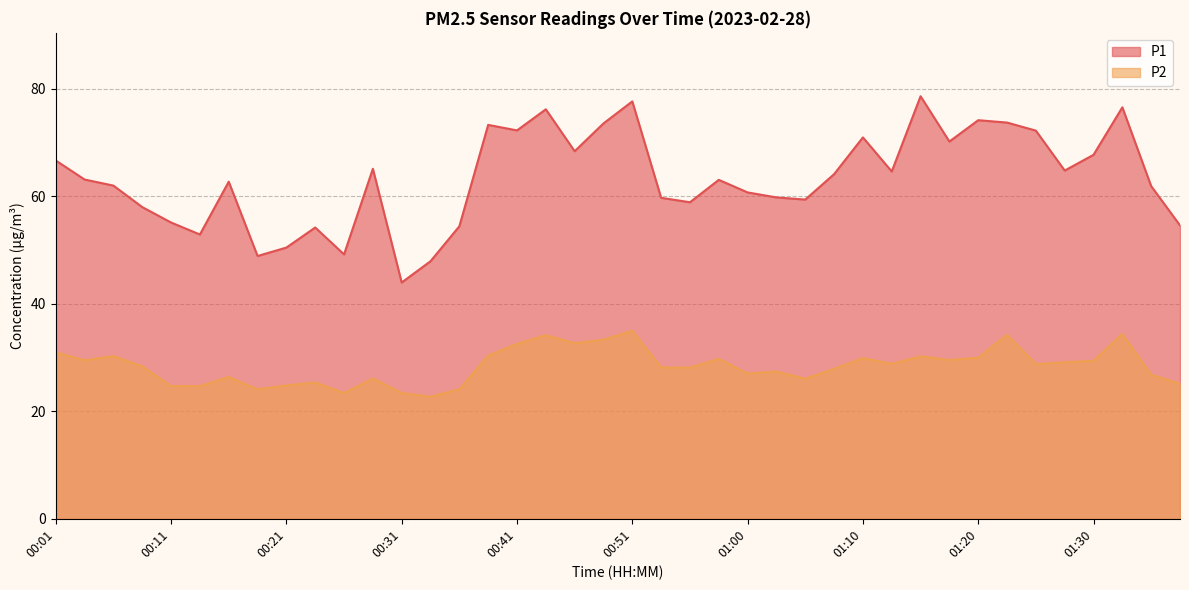

How many categories are shown in the chart?

40